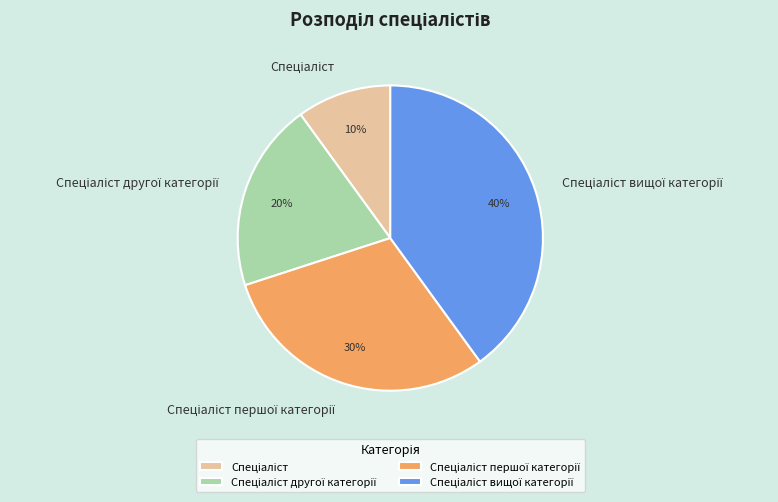

To the nearest percent, what is the difference between the largest and smallest slice percentages?

30%